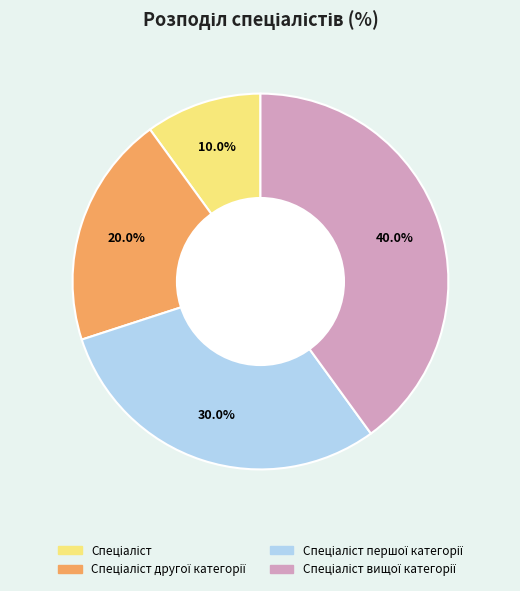

Is there any slice that represents more than half of the pie?

No